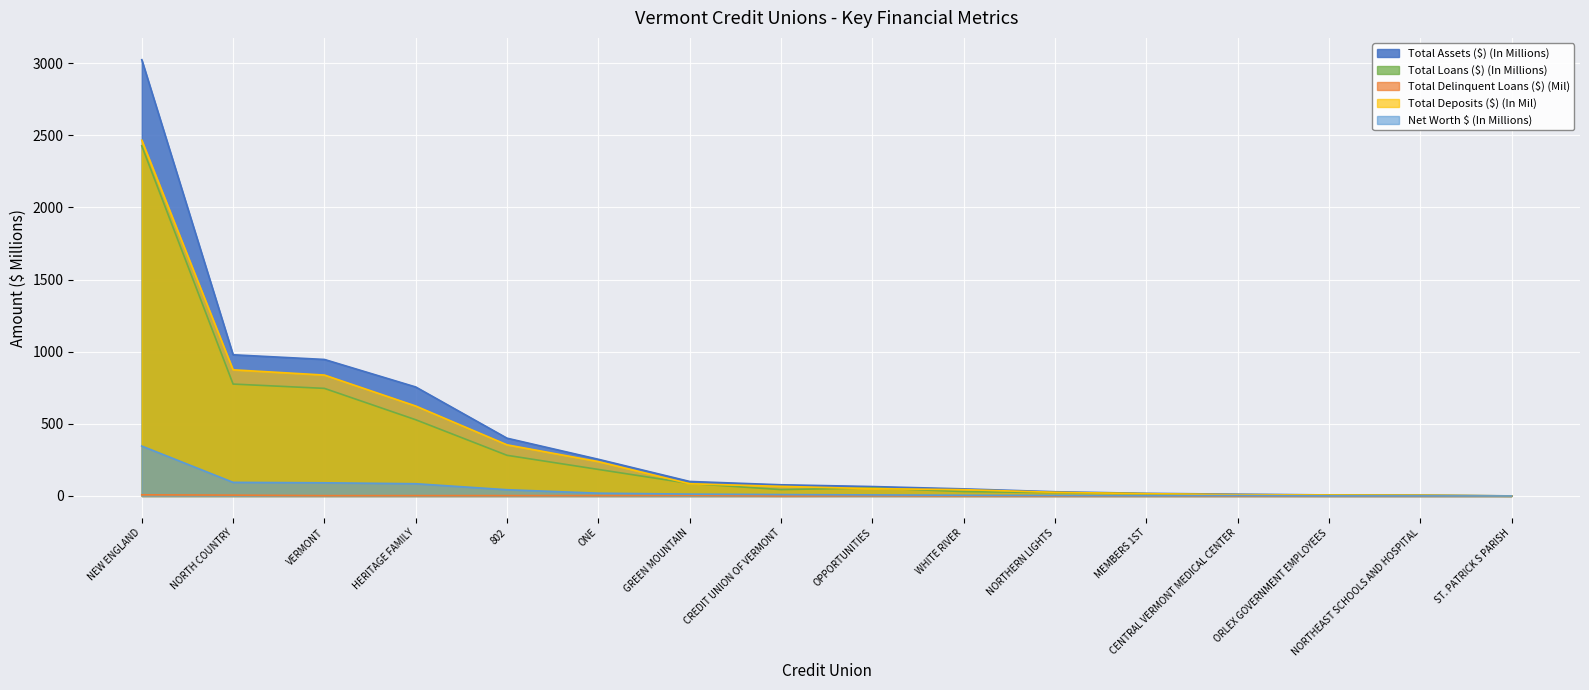

Reading left to right, what are all the values shown in this chart?

Total Assets ($) (In Millions): NEW ENGLAND=3024.3	NORTH COUNTRY=978.8	VERMONT=946.4	HERITAGE FAMILY=755.6	802=400.5	ONE=254.4	GREEN MOUNTAIN=100.7	CREDIT UNION OF VERMONT=77.7	OPPORTUNITIES=65.4	WHITE RIVER=49.3	NORTHERN LIGHTS=29.4	MEMBERS 1ST=18.2	CENTRAL VERMONT MEDICAL CENTER=12.5	ORLEX GOVERNMENT EMPLOYEES=7.2	NORTHEAST SCHOOLS AND HOSPITAL=5.8	ST. PATRICK S PARISH=0.6
Total Loans ($) (In Millions): NEW ENGLAND=2427.2	NORTH COUNTRY=775.8	VERMONT=745.9	HERITAGE FAMILY=528.4	802=281.9	ONE=184.0	GREEN MOUNTAIN=86.5	CREDIT UNION OF VERMONT=44.2	OPPORTUNITIES=55.6	WHITE RIVER=30.6	NORTHERN LIGHTS=23.1	MEMBERS 1ST=15.4	CENTRAL VERMONT MEDICAL CENTER=4.8	ORLEX GOVERNMENT EMPLOYEES=6.2	NORTHEAST SCHOOLS AND HOSPITAL=3.1	ST. PATRICK S PARISH=0.5
Total Delinquent Loans ($) (Mil): NEW ENGLAND=8.1	NORTH COUNTRY=6.0	VERMONT=2.3	HERITAGE FAMILY=2.6	802=2.7	ONE=2.5	GREEN MOUNTAIN=4.4	CREDIT UNION OF VERMONT=0.0	OPPORTUNITIES=1.5	WHITE RIVER=0.1	NORTHERN LIGHTS=0.0	MEMBERS 1ST=0.1	CENTRAL VERMONT MEDICAL CENTER=0.2	ORLEX GOVERNMENT EMPLOYEES=0.0	NORTHEAST SCHOOLS AND HOSPITAL=0.0	ST. PATRICK S PARISH=0.0
Total Deposits ($) (In Mil): NEW ENGLAND=2466.3	NORTH COUNTRY=874.6	VERMONT=838.3	HERITAGE FAMILY=623.6	802=354.6	ONE=238.4	GREEN MOUNTAIN=84.7	CREDIT UNION OF VERMONT=66.7	OPPORTUNITIES=50.6	WHITE RIVER=43.9	NORTHERN LIGHTS=25.4	MEMBERS 1ST=16.1	CENTRAL VERMONT MEDICAL CENTER=9.4	ORLEX GOVERNMENT EMPLOYEES=6.4	NORTHEAST SCHOOLS AND HOSPITAL=5.2	ST. PATRICK S PARISH=0.5
Net Worth $ (In Millions): NEW ENGLAND=346.2	NORTH COUNTRY=94.5	VERMONT=91.4	HERITAGE FAMILY=85.0	802=43.4	ONE=19.5	GREEN MOUNTAIN=13.0	CREDIT UNION OF VERMONT=9.8	OPPORTUNITIES=7.4	WHITE RIVER=5.0	NORTHERN LIGHTS=3.8	MEMBERS 1ST=2.0	CENTRAL VERMONT MEDICAL CENTER=3.1	ORLEX GOVERNMENT EMPLOYEES=0.7	NORTHEAST SCHOOLS AND HOSPITAL=0.6	ST. PATRICK S PARISH=0.1